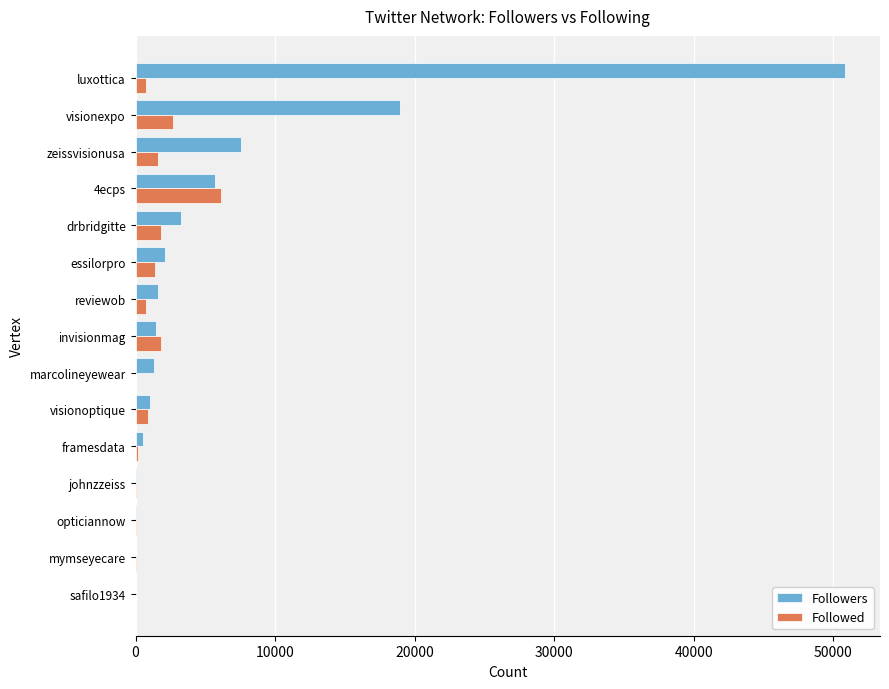

Which series has the widest spread of values?

Followers